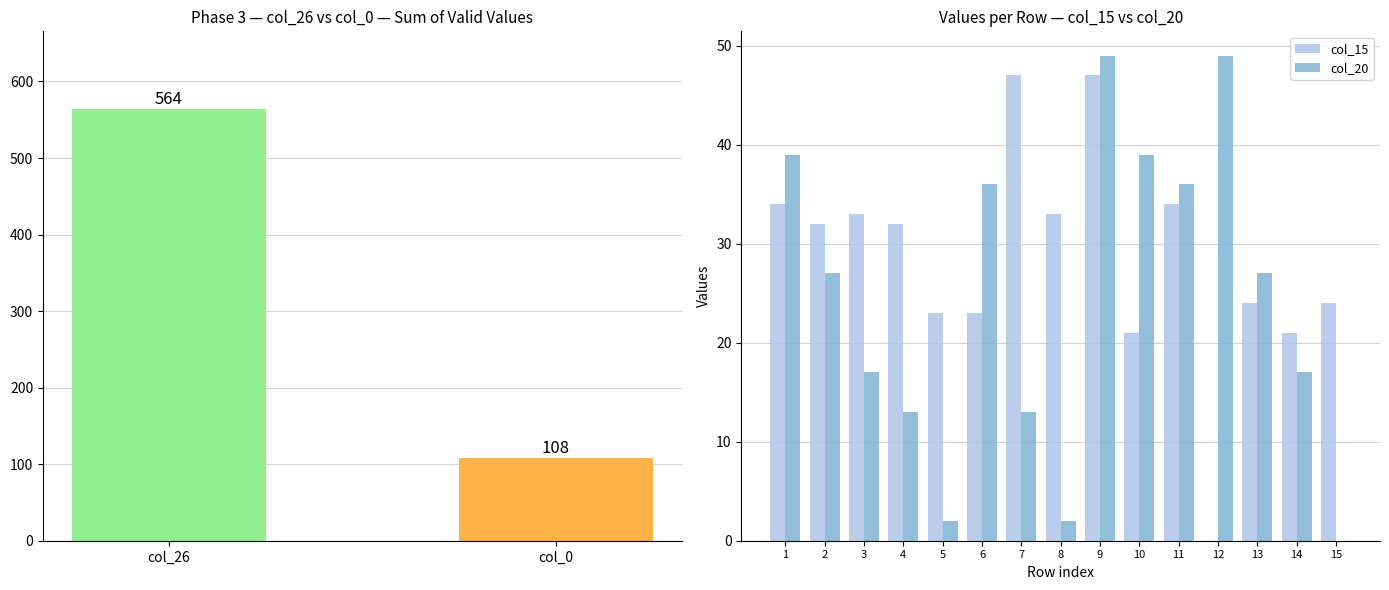

The value of col_15 at 10 is 10. True or false?

False